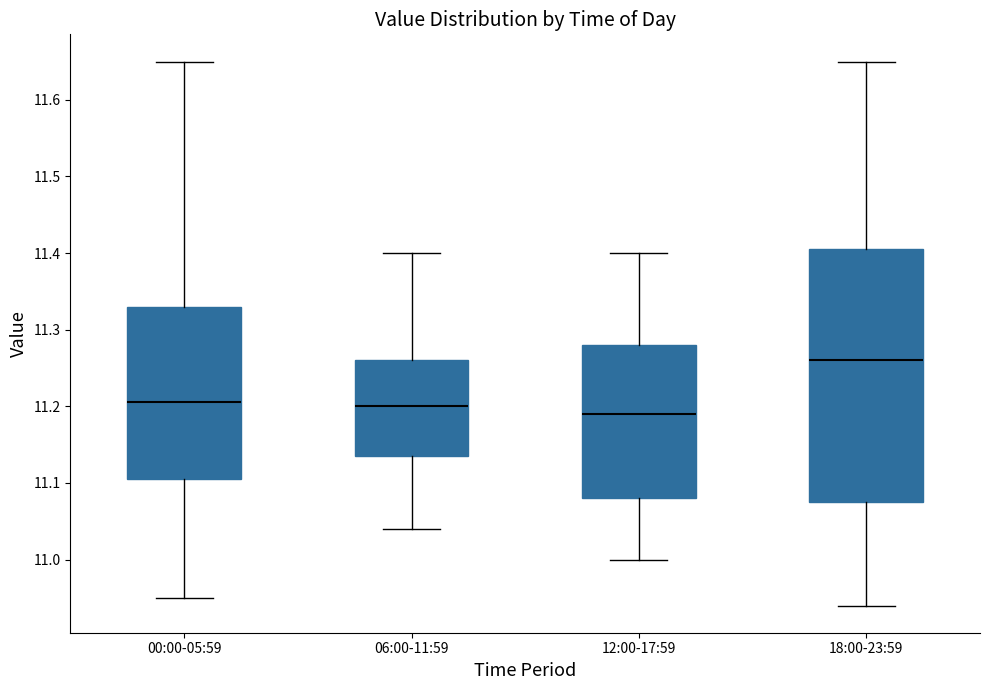

Reading left to right, read every box against the y-axis: the position of its median line, the range the box covers, and the ends of its whiskers. The values are not printed on the chart, so give them approximately, as read against the axis.

00:00-05:59: median 11.21, box 11.11 to 11.33, whiskers 10.95 to 11.65
06:00-11:59: median 11.20, box 11.14 to 11.26, whiskers 11.04 to 11.40
12:00-17:59: median 11.19, box 11.08 to 11.28, whiskers 11.00 to 11.40
18:00-23:59: median 11.26, box 11.08 to 11.41, whiskers 10.94 to 11.65